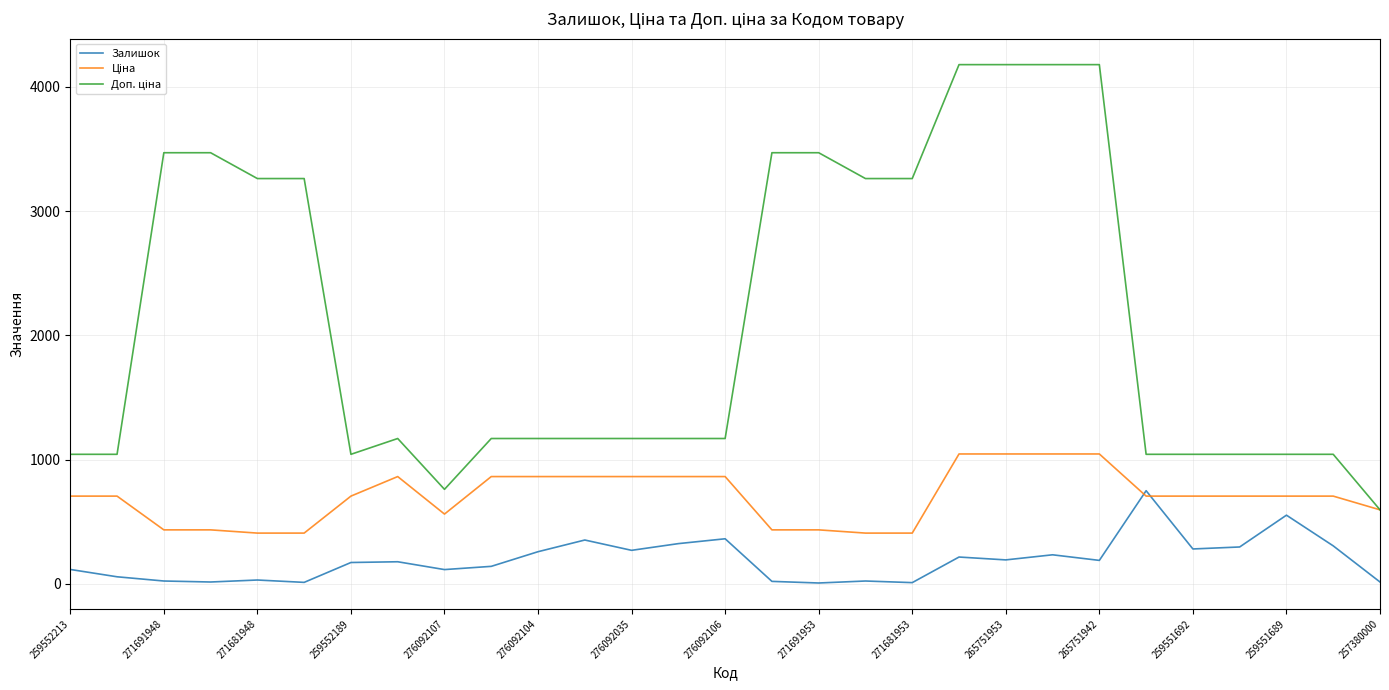

What is the value of the Залишок point at the 6th from the left?

11.0